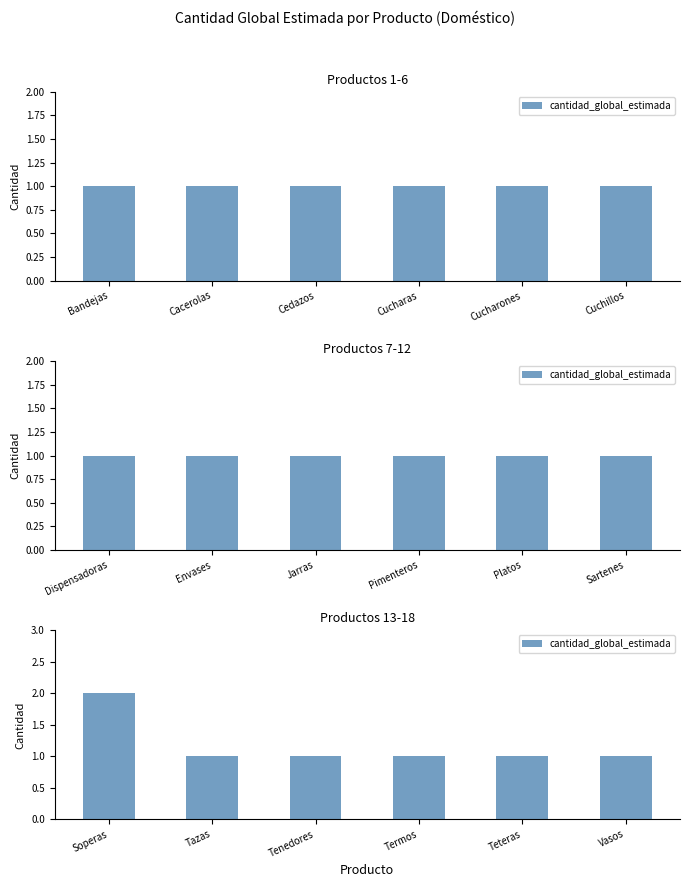

Between Termos and Teteras, which is larger?

Termos